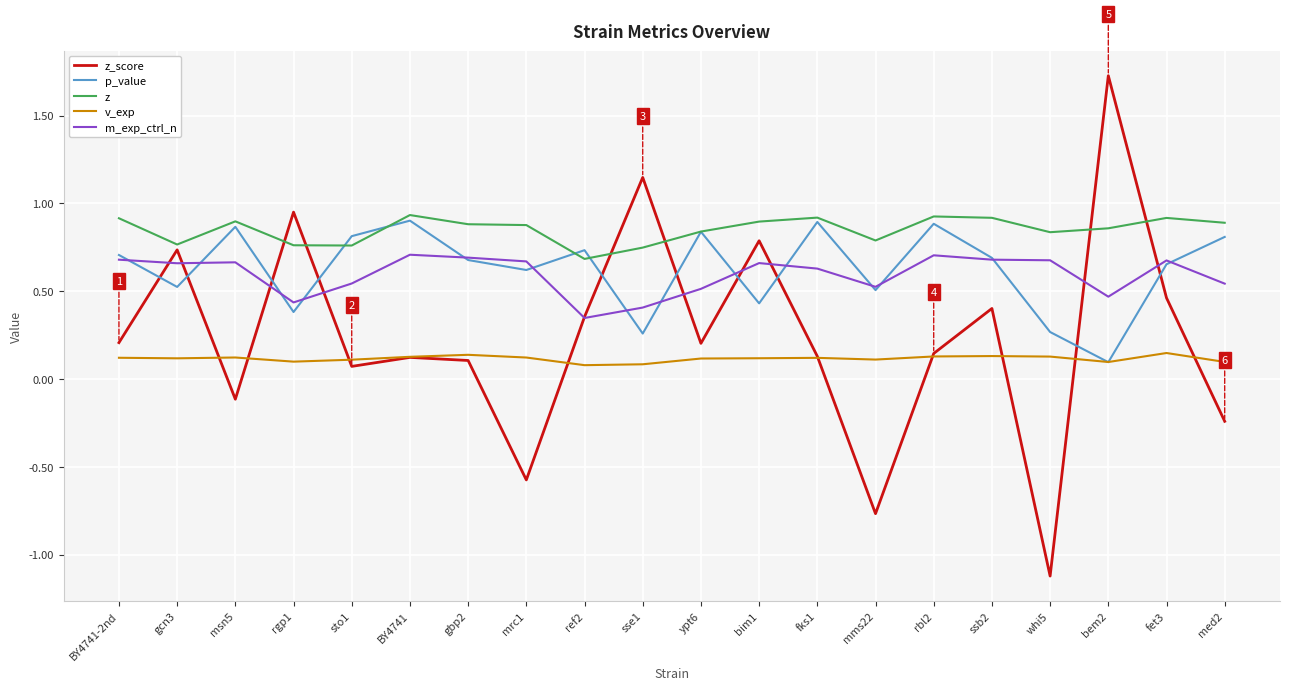

What is the total value across all series at ypt6?

2.5